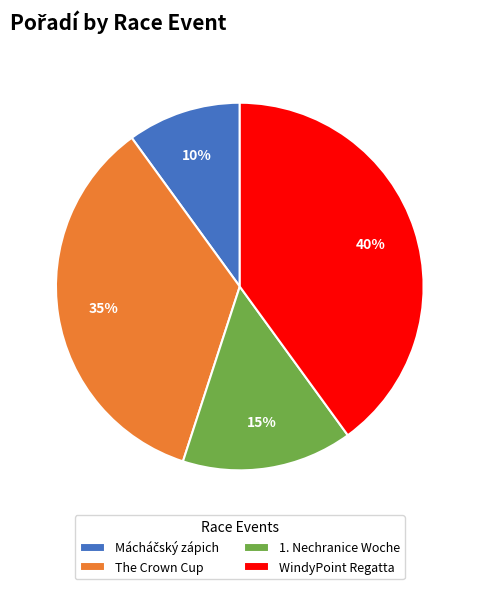

True or false: 1. Nechranice Woche accounts for 15% of the total.

True